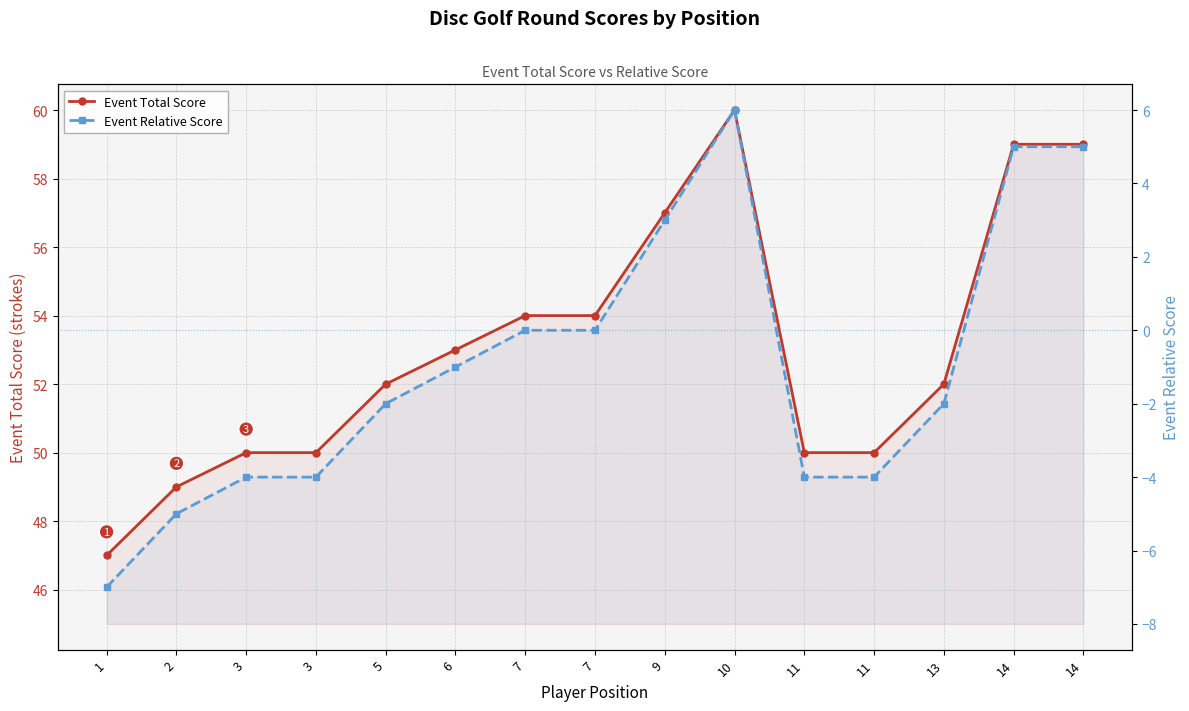

Does the chart have visible grid lines?

Yes